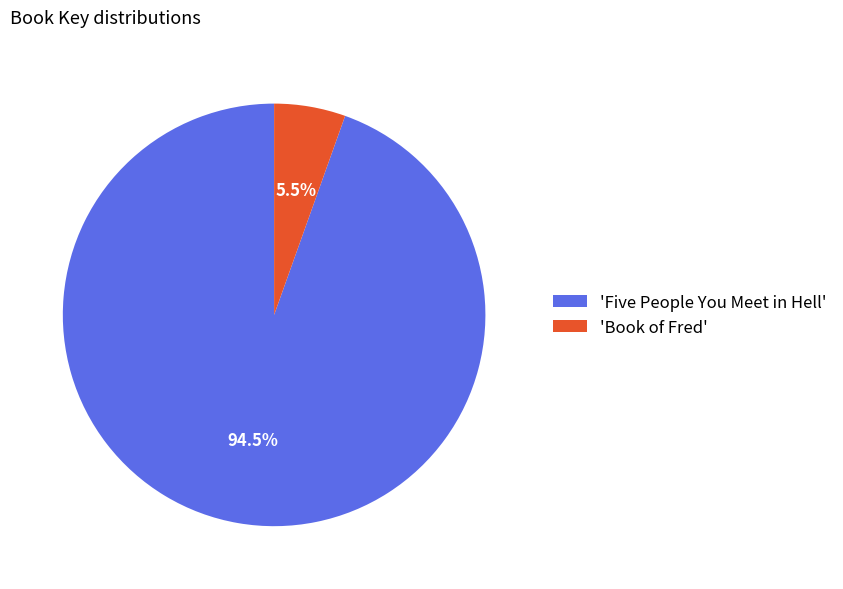

Which slice is the smallest?

'Book of Fred'